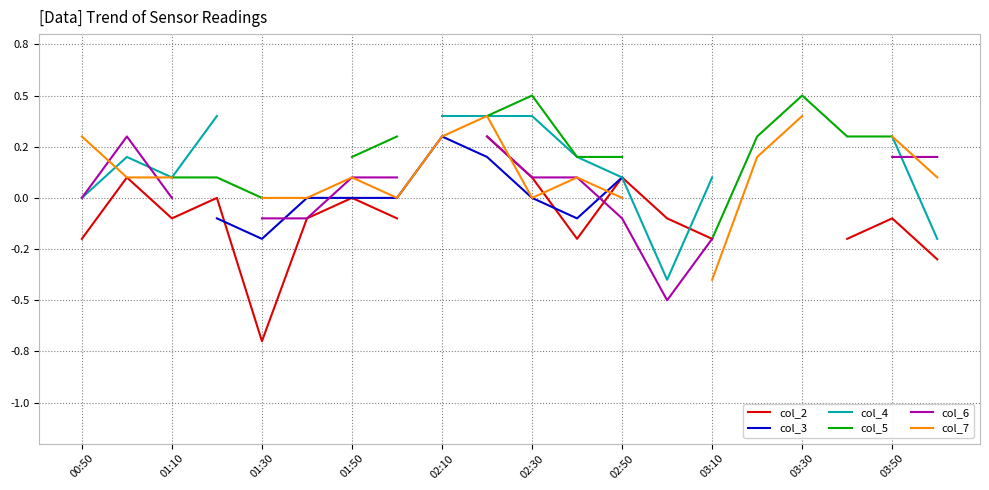

What are all the series names shown in the legend?

col_2, col_3, col_4, col_5, col_6, col_7